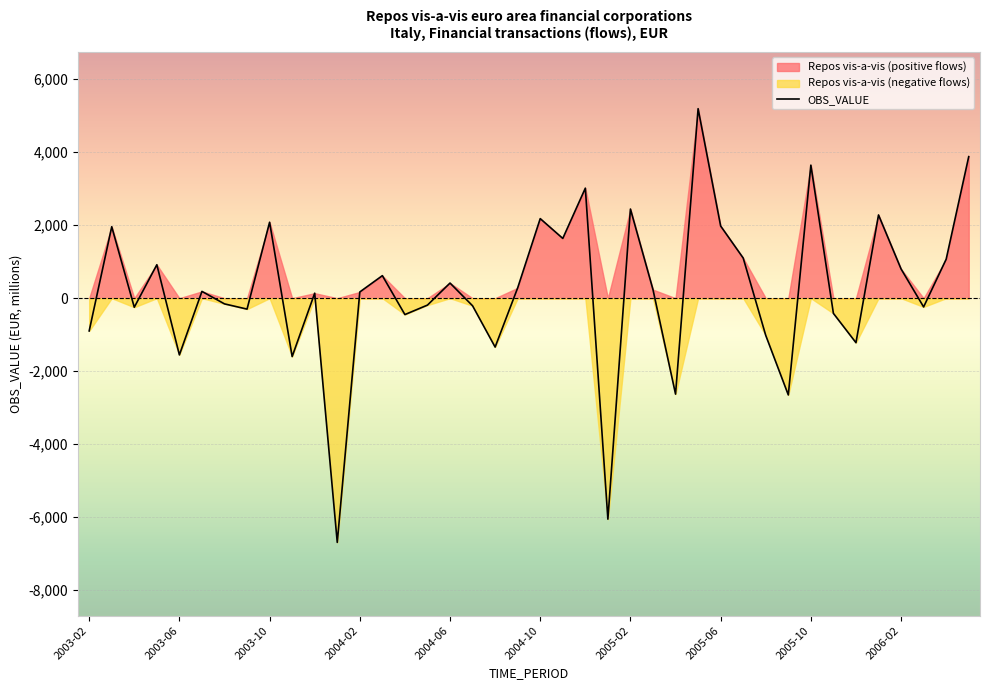

True or false: the data shows -11399.7 at 11.

False